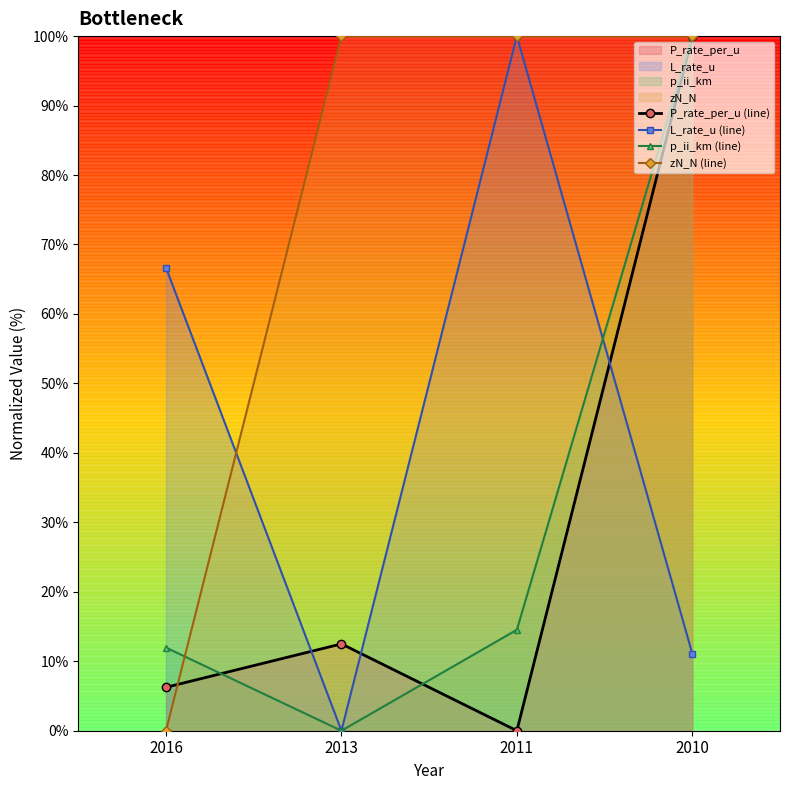

Does the chart display data point markers on the line(s)?

Yes